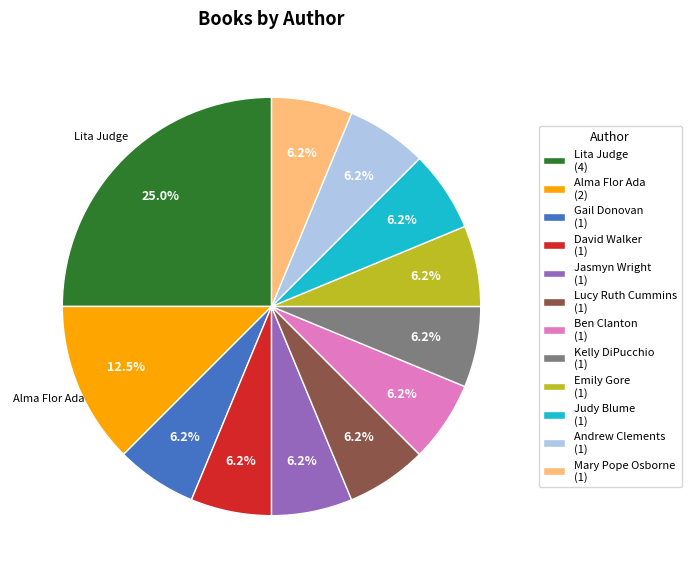

To the nearest percent, what is the average slice percentage?

8%